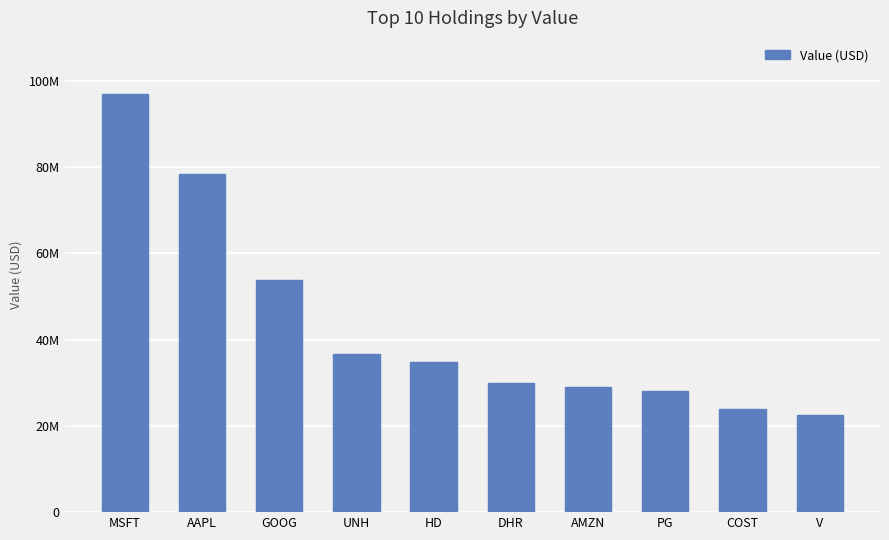

Which category has the lowest value across all series?

V